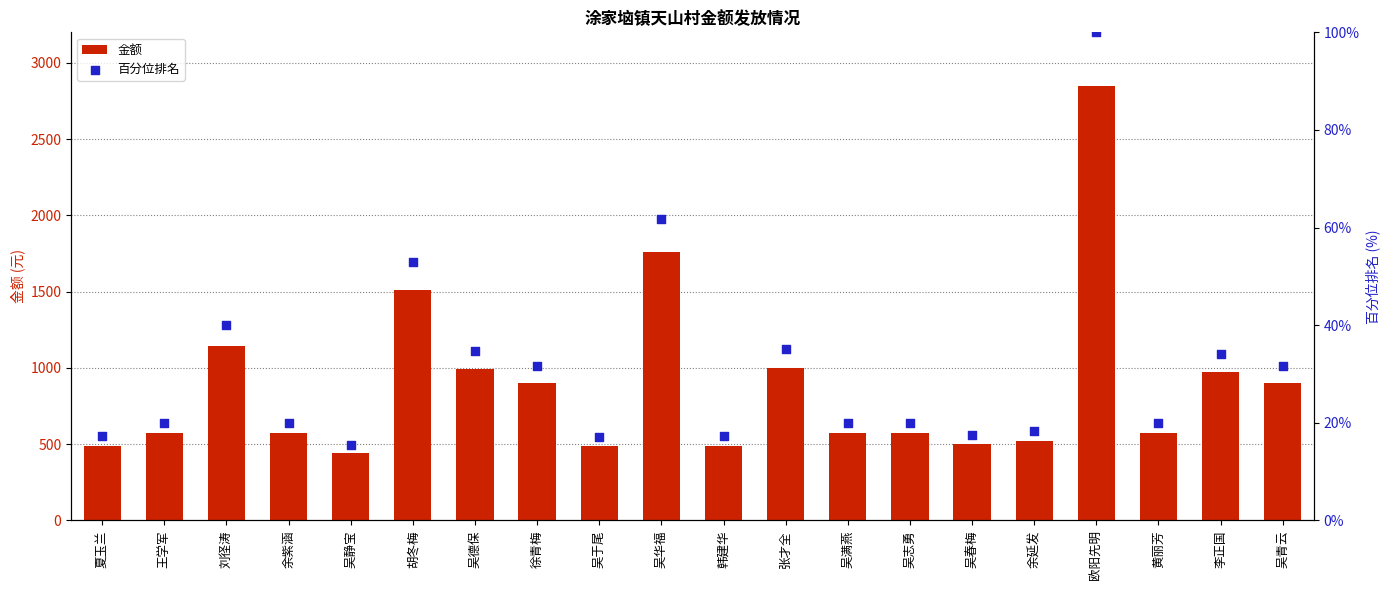

Which series has the largest Y range (max minus min)?

金额